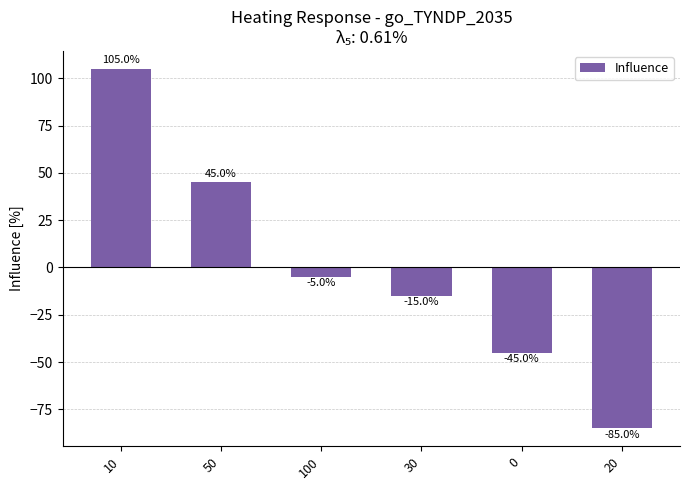

Which category has the lowest value across all series?

20